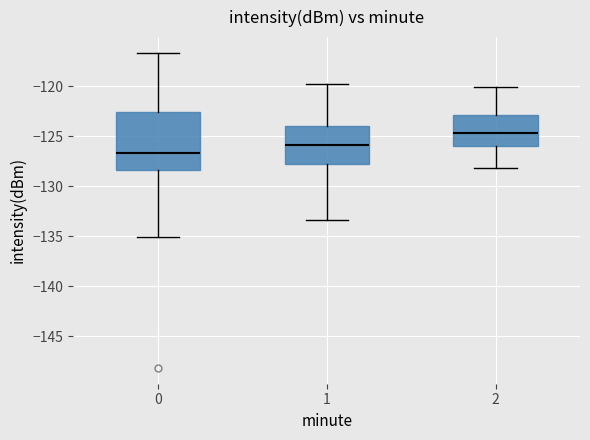

Which box's median line is the highest?

2